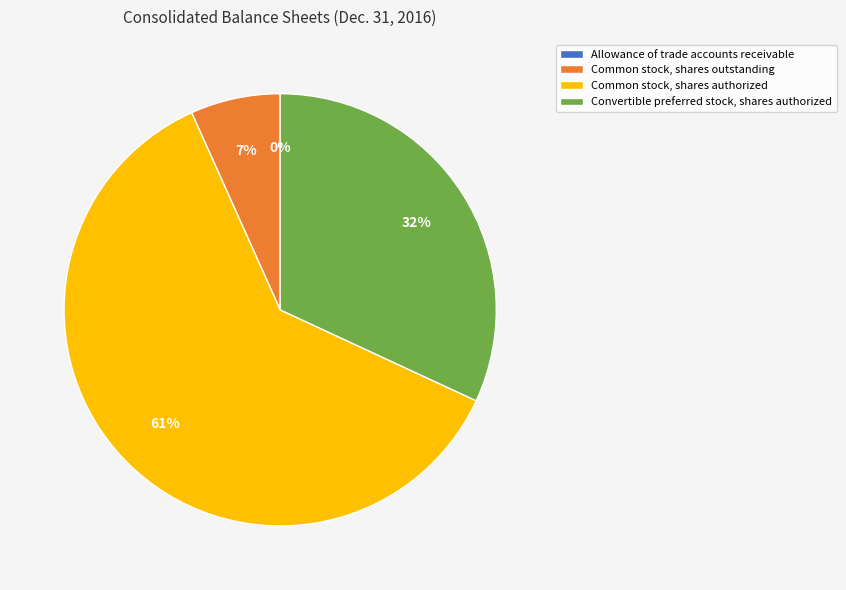

To the nearest percent, what percentage of the pie is Common stock, shares outstanding?

7%